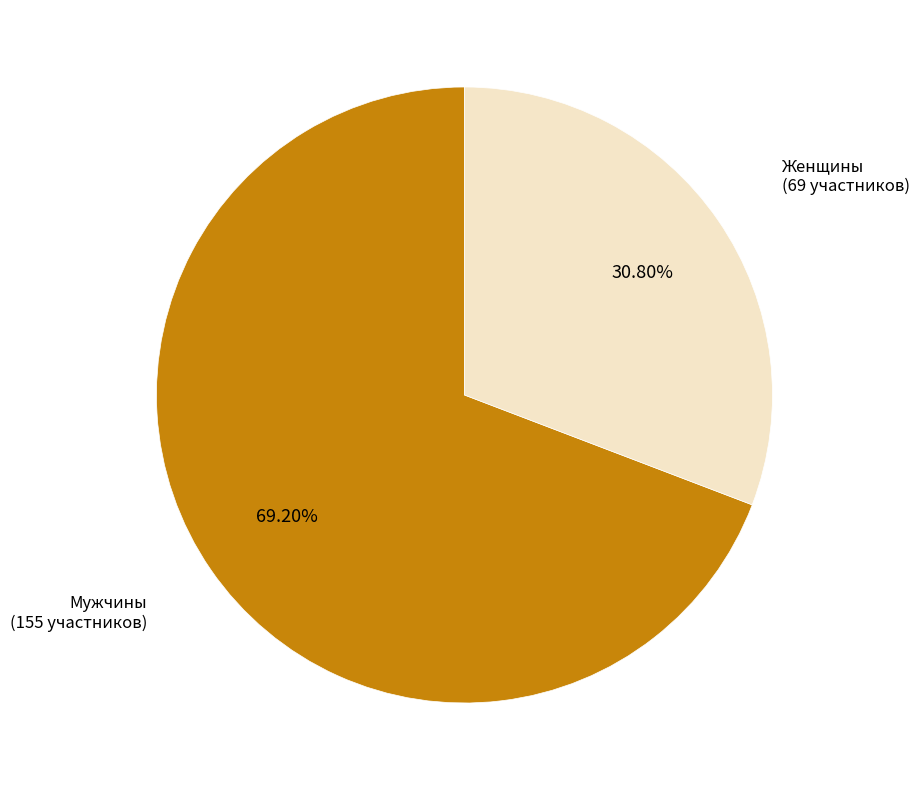

Is there any slice that represents more than half of the pie?

Yes